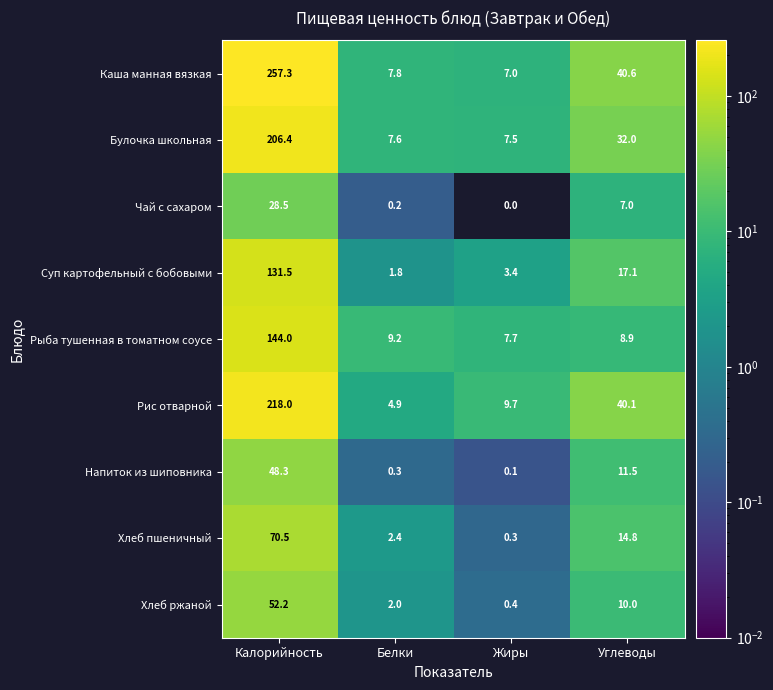

At which category does the chart reach its peak across all series?

Калорийность